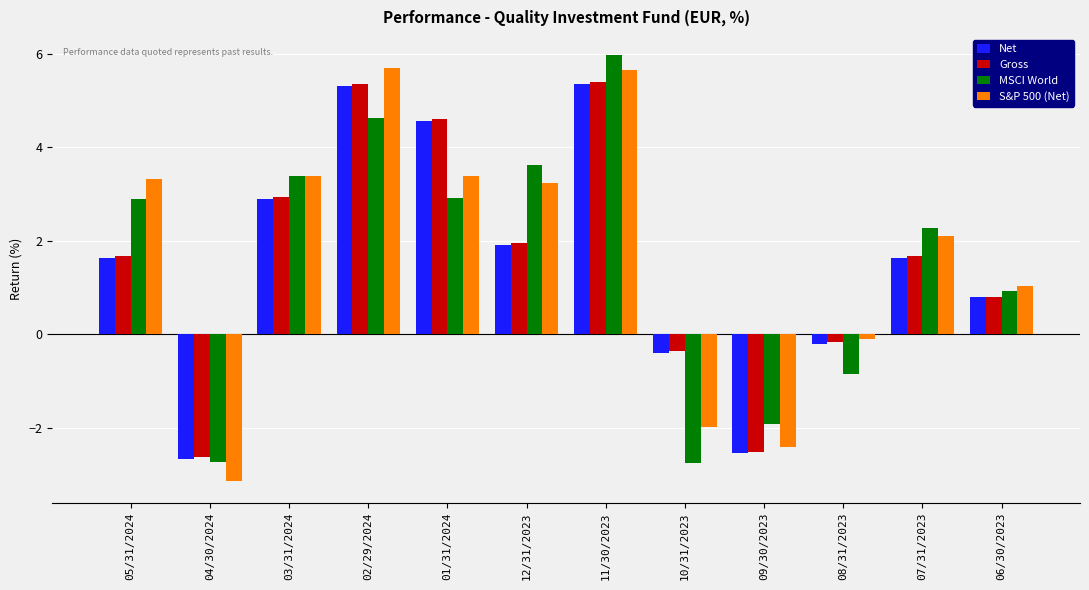

What is the minimum value for MSCI World?

-2.7